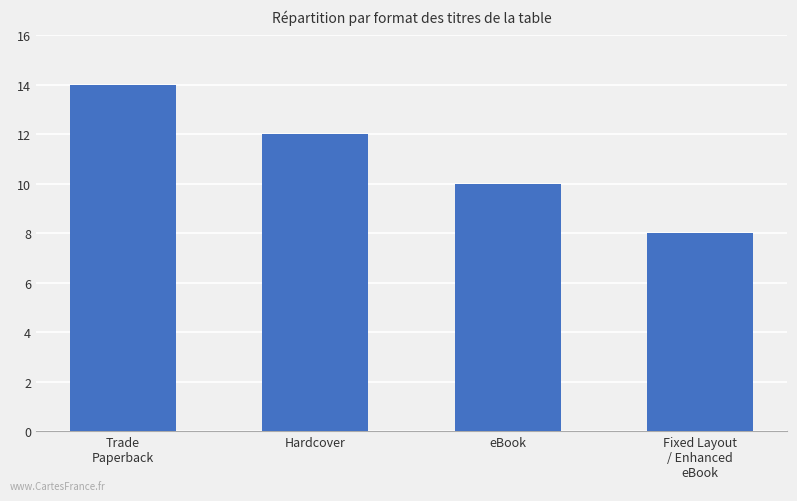

True or false: the data shows 13 at Fixed Layout
/ Enhanced
eBook.

False